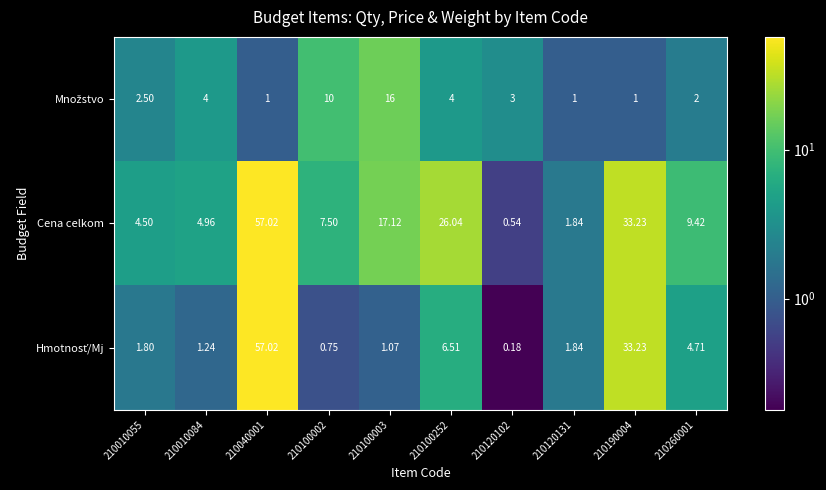

Which series has the largest total across all categories?

Cena celkom